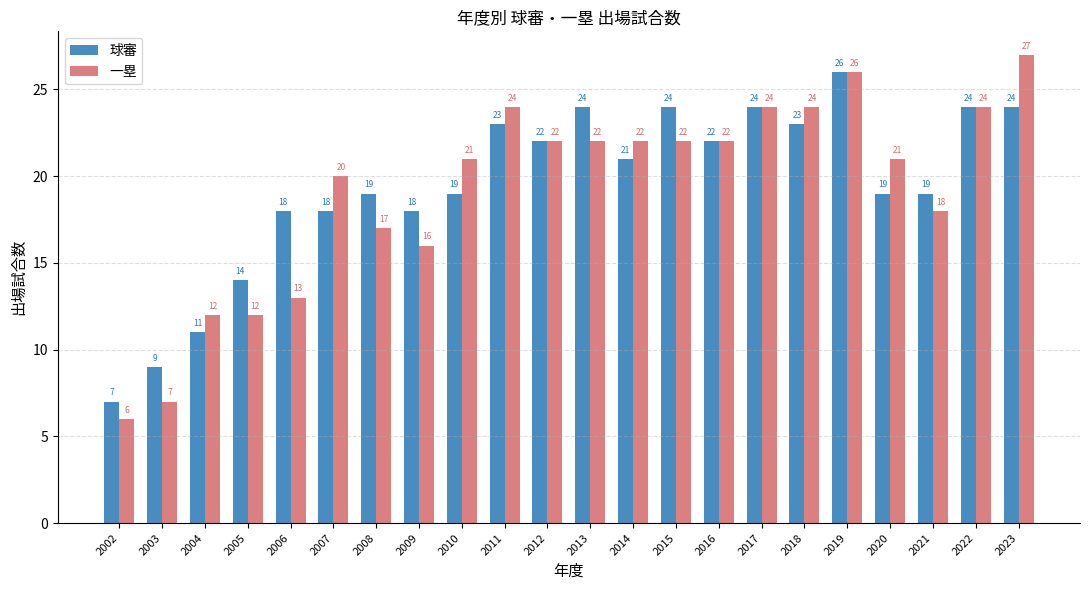

Reading left to right, what are all the values shown in this chart?

球審: 7	9	11	14	18	18	19	18	19	23	22	24	21	24	22	24	23	26	19	19	24	24
一塁: 6	7	12	12	13	20	17	16	21	24	22	22	22	22	22	24	24	26	21	18	24	27